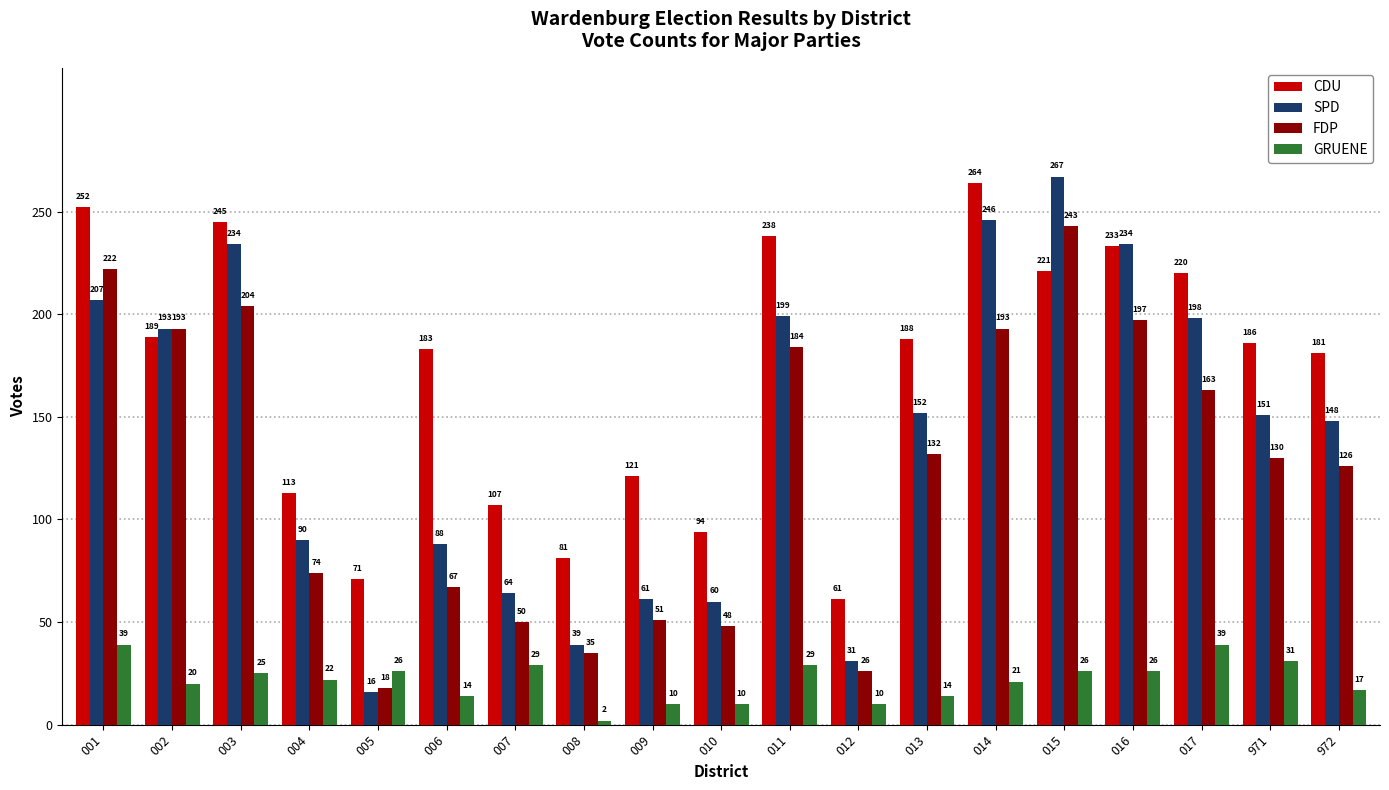

Is the value of CDU at 003 greater than the value of SPD at 971?

Yes